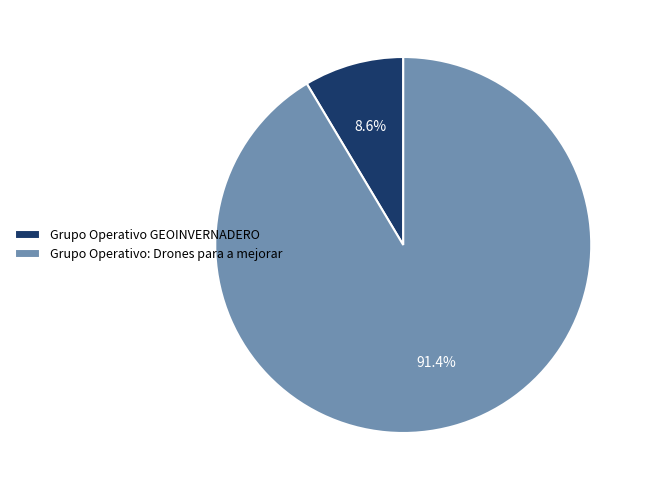

To the nearest percent, what percentage of the pie is Grupo Operativo GEOINVERNADERO?

9%